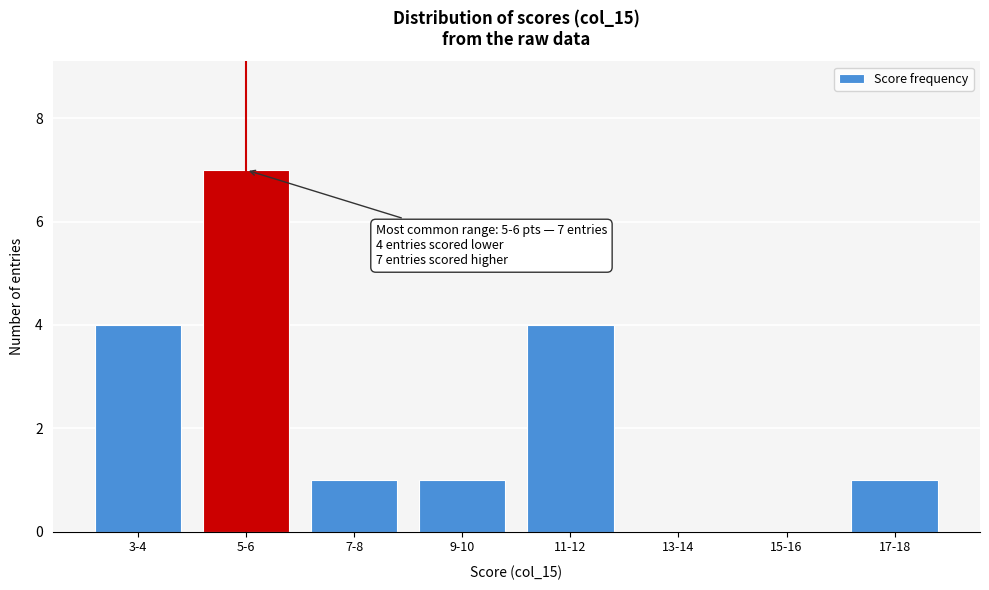

Reading right to left, what are all the values shown in this chart?

17-18=1	15-16=0	13-14=0	11-12=4	9-10=1	7-8=1	5-6=7	3-4=4